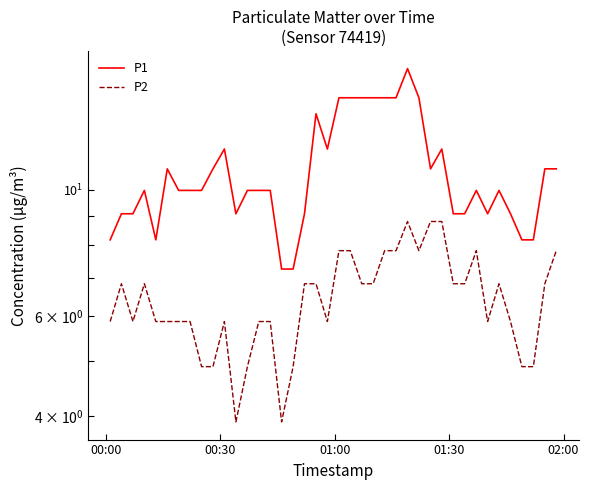

What is the lowest value of the P2 series?

3.9